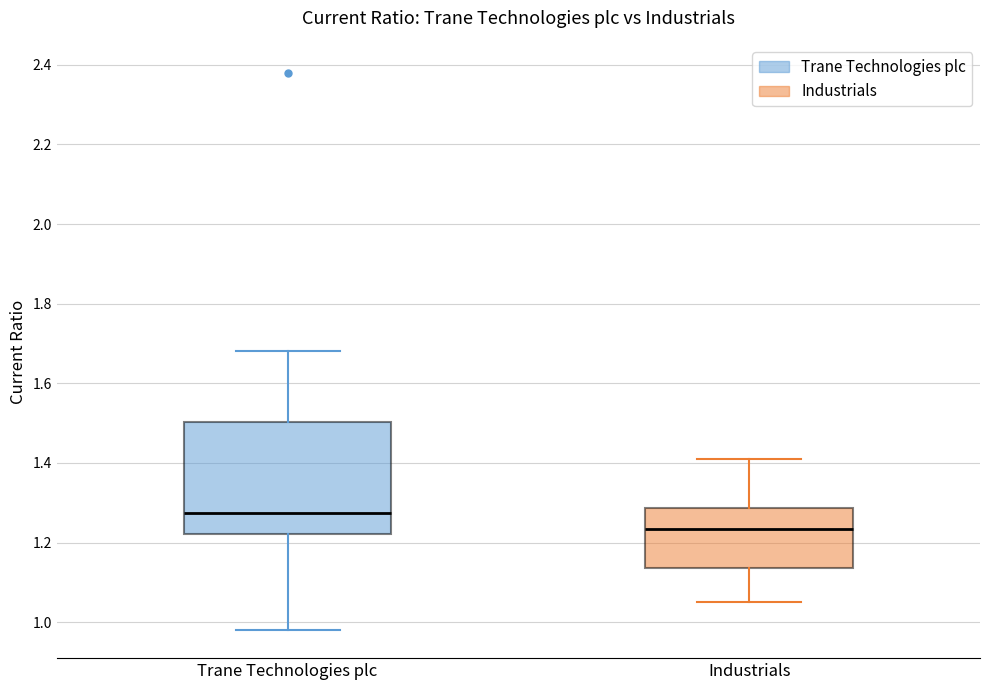

Where does the median line of the box for Trane Technologies plc sit on the y-axis? The values are not printed on the chart, so give them approximately, as read against the axis.

1.28